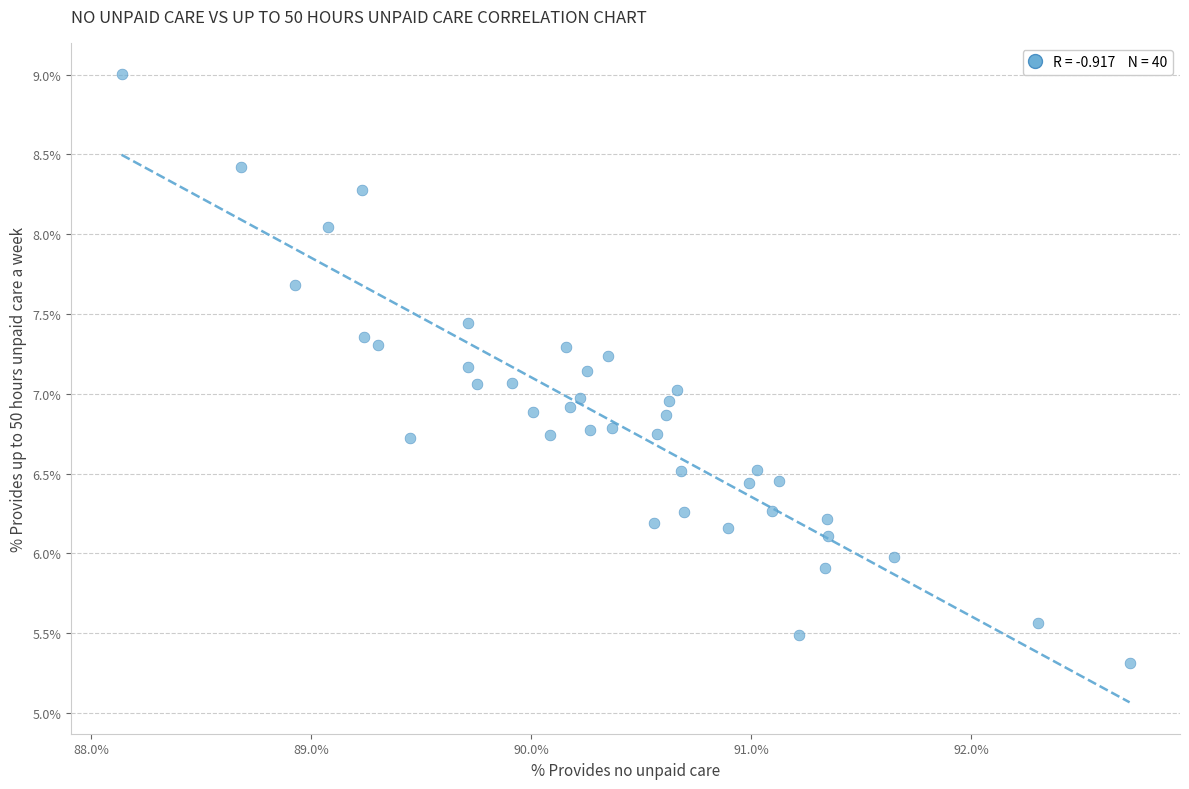

How many data points are displayed?

40